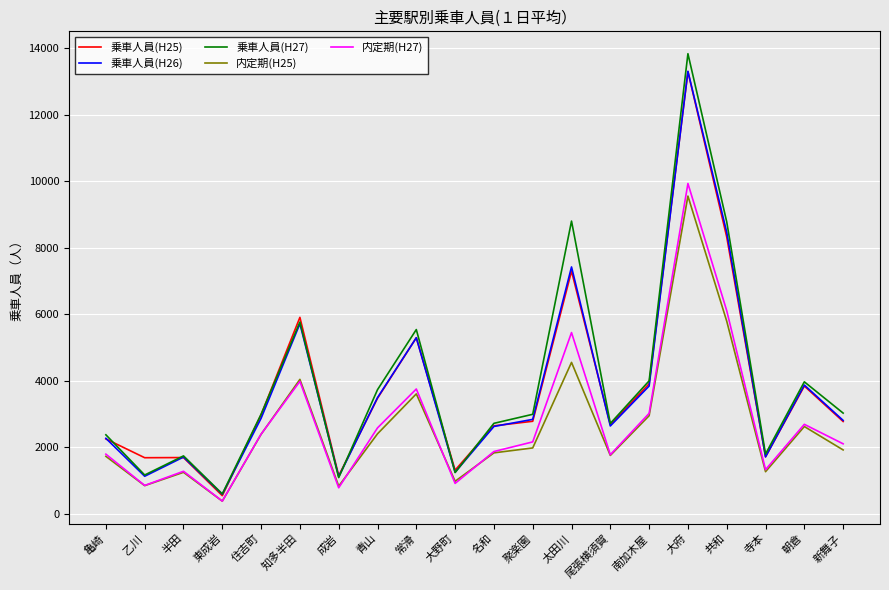

At which category does 内定期(H27) reach its first local valley?

乙川